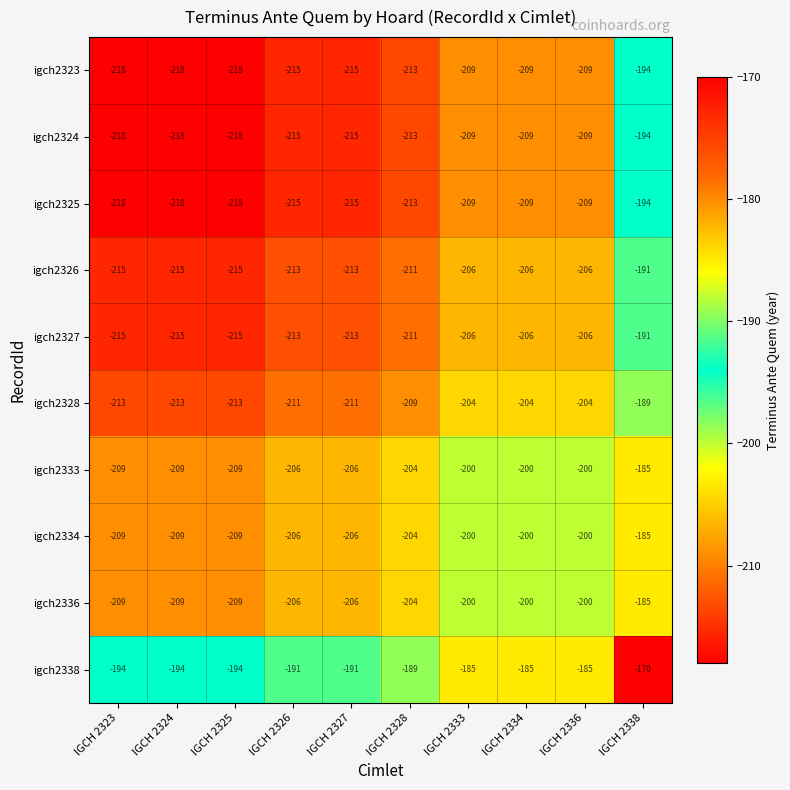

True or false: igch2324 has a value of -46 at IGCH 2326.

False